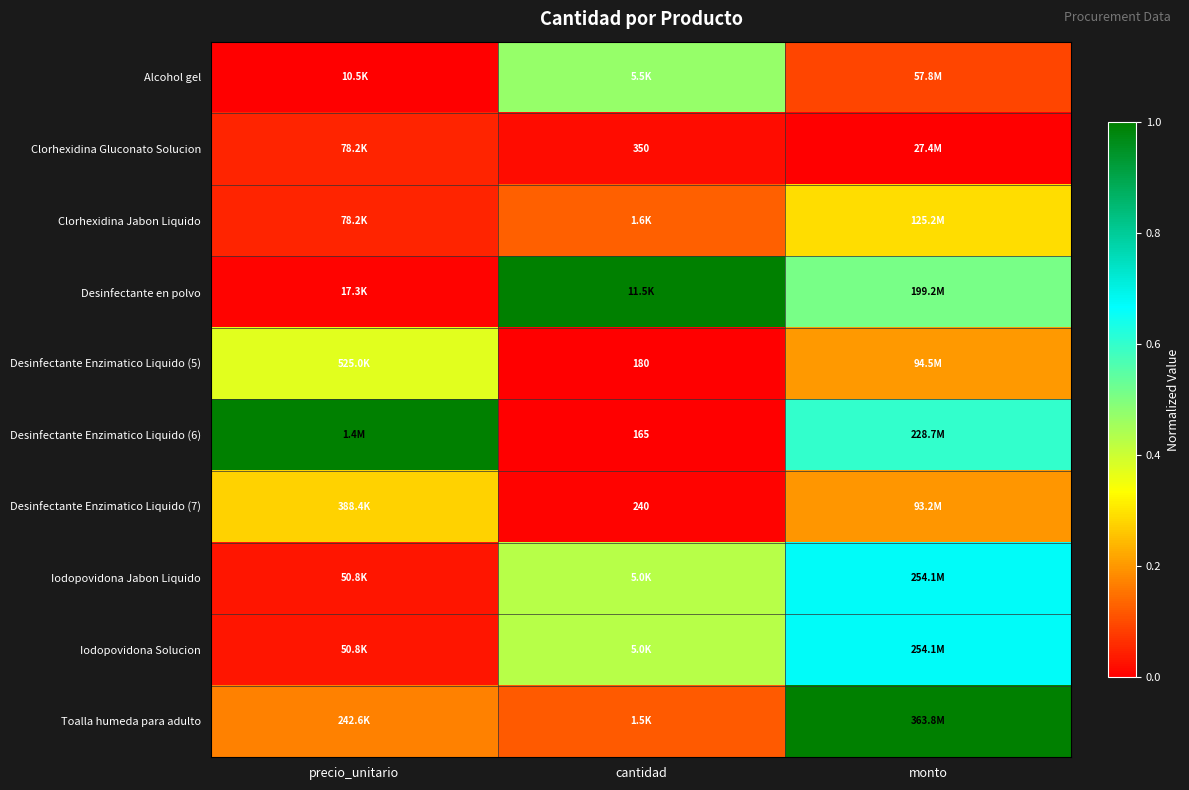

At how many categories does at least one series exceed 0?

3